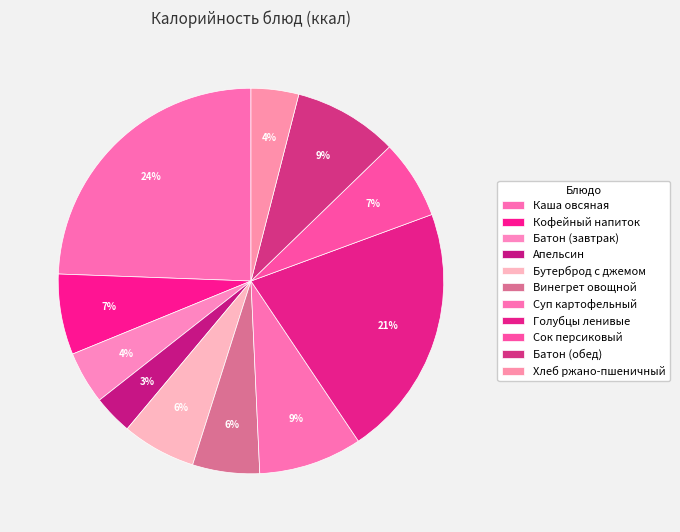

What is the smallest slice in the pie chart?

Апельсин